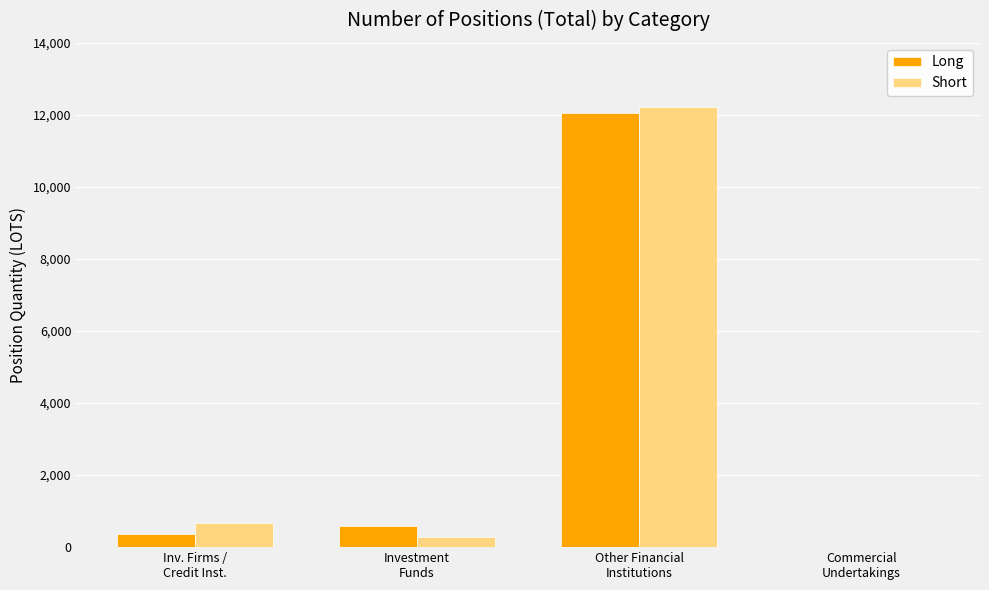

What is the maximum value for Short?

12214.8